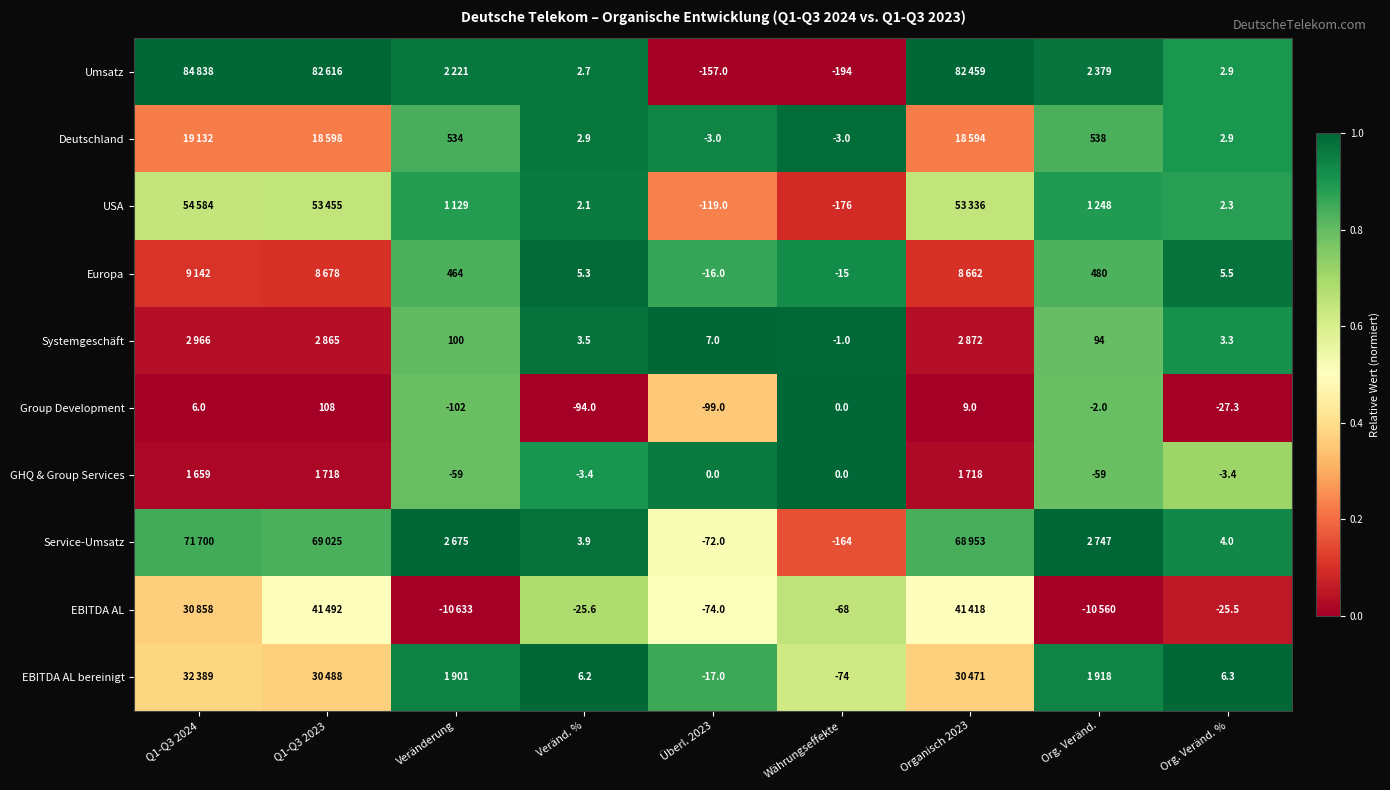

Is the value of Deutschland at Währungseffekte greater than the value of USA at Währungseffekte?

Yes